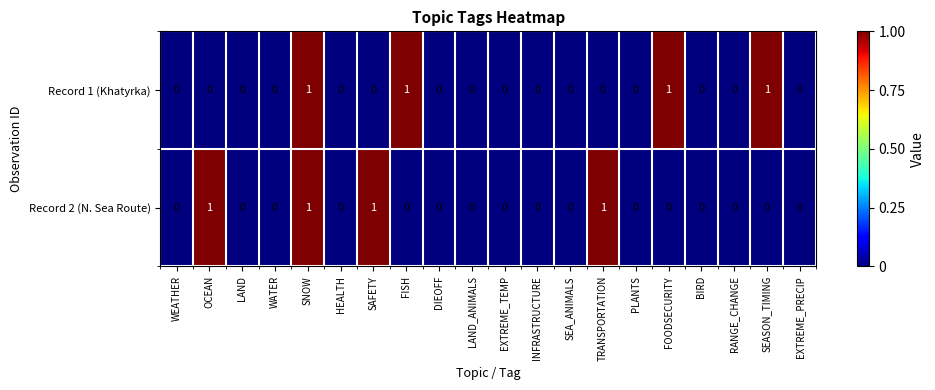

The value of Record 2 (N. Sea Route) at EXTREME_PRECIP is 0. True or false?

True